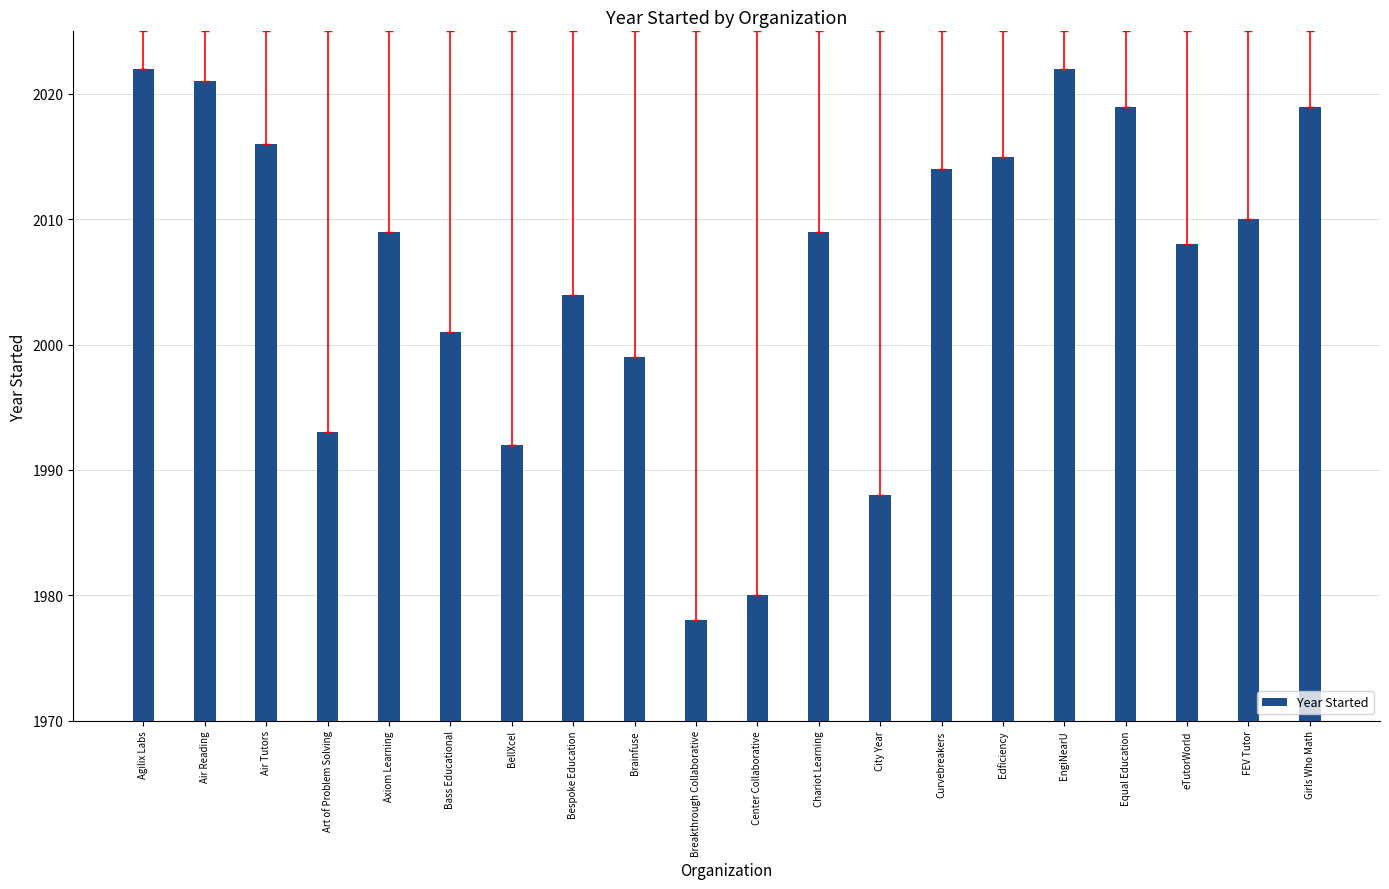

At which category does the chart reach its minimum across all series?

Breakthrough Collaborative